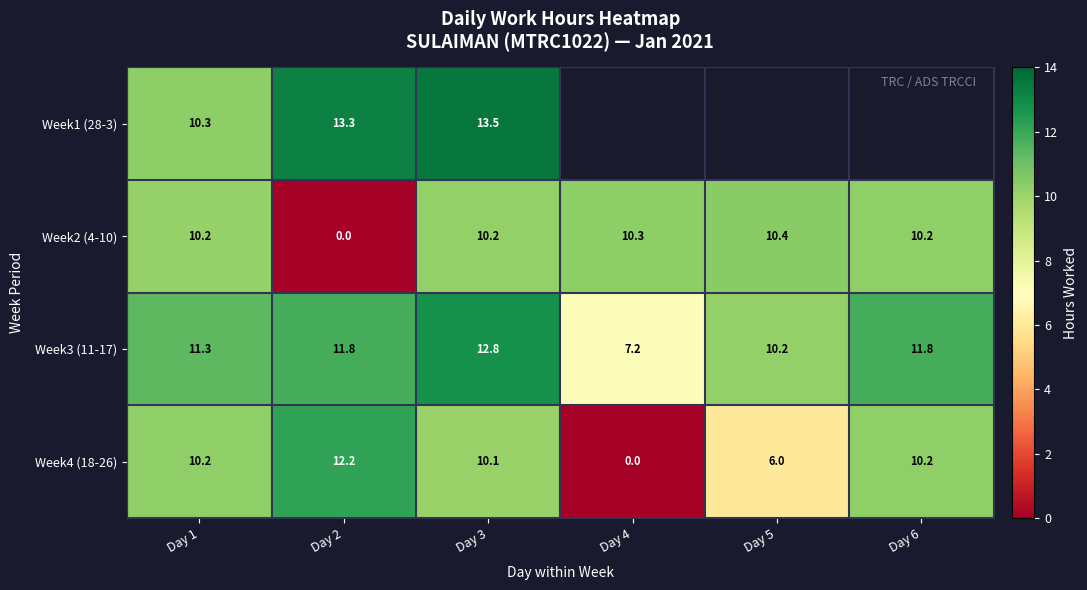

Is the value of Week1 (28-3) at Day 3 greater than the value of Week4 (18-26) at Day 3?

Yes